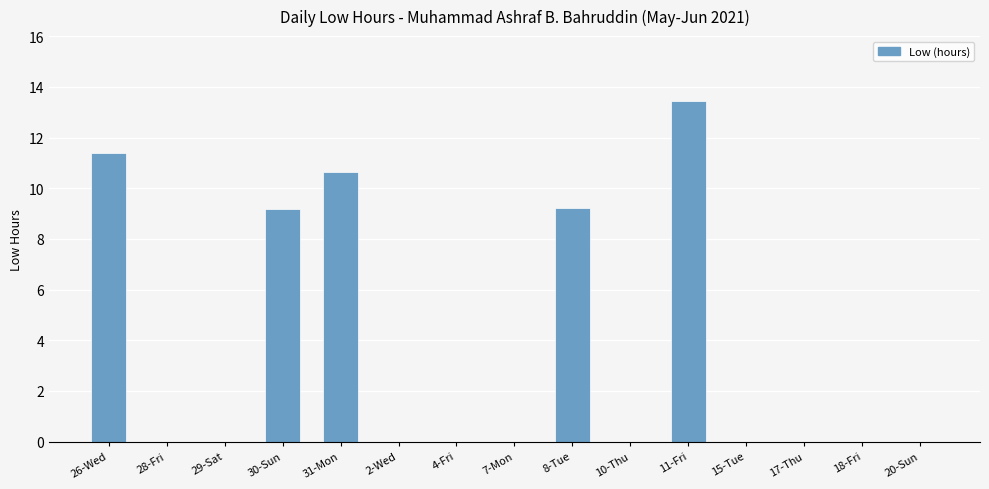

What is the sum of all values?

53.8